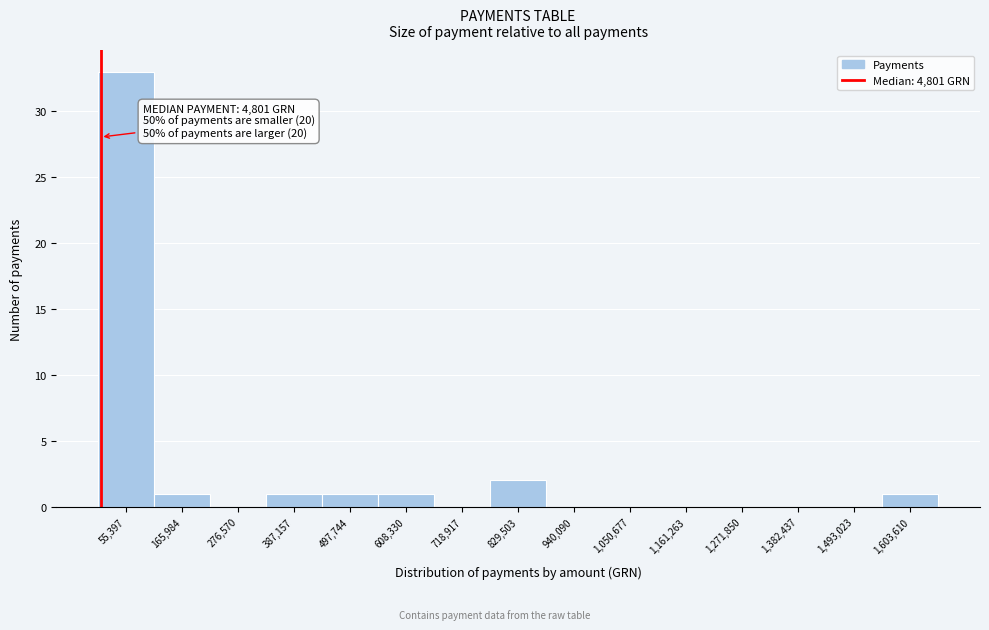

Over which range of the x-axis is the bar tallest?

0 to 120000